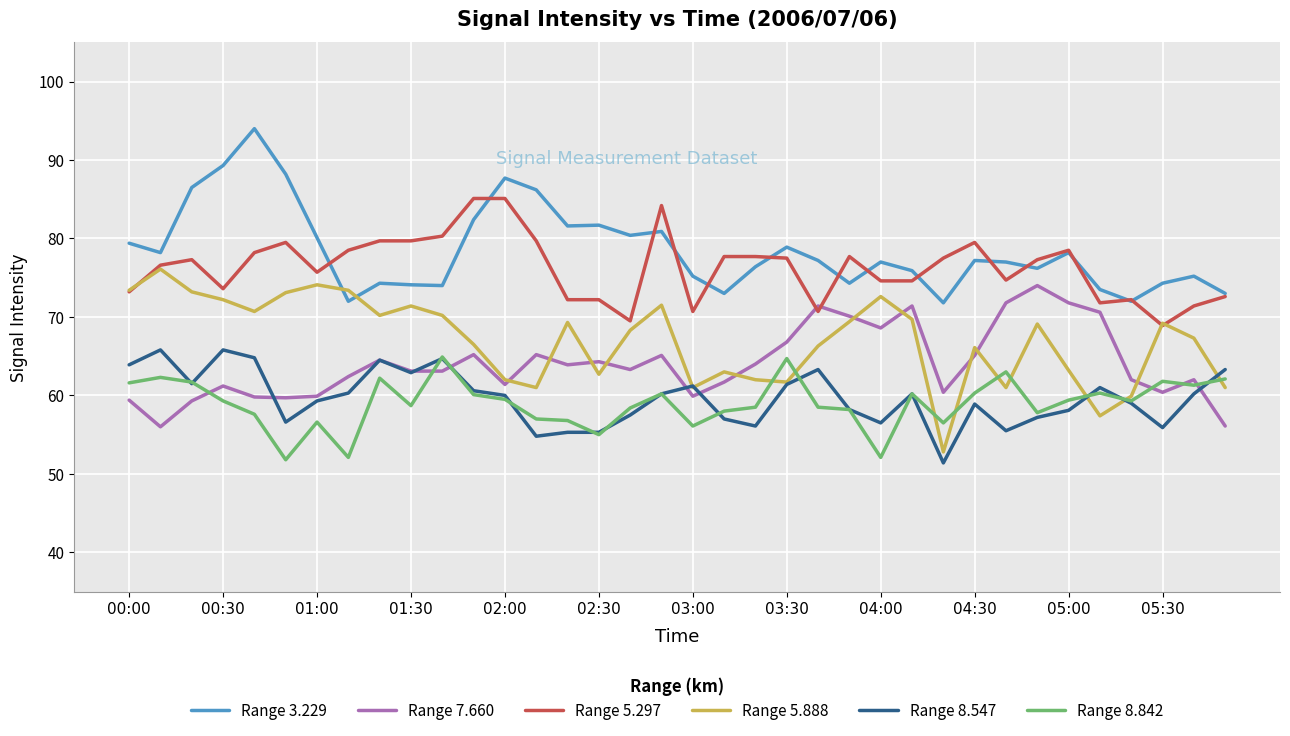

True or false: Range 8.842 and Range 3.229 intersect in this chart.

False